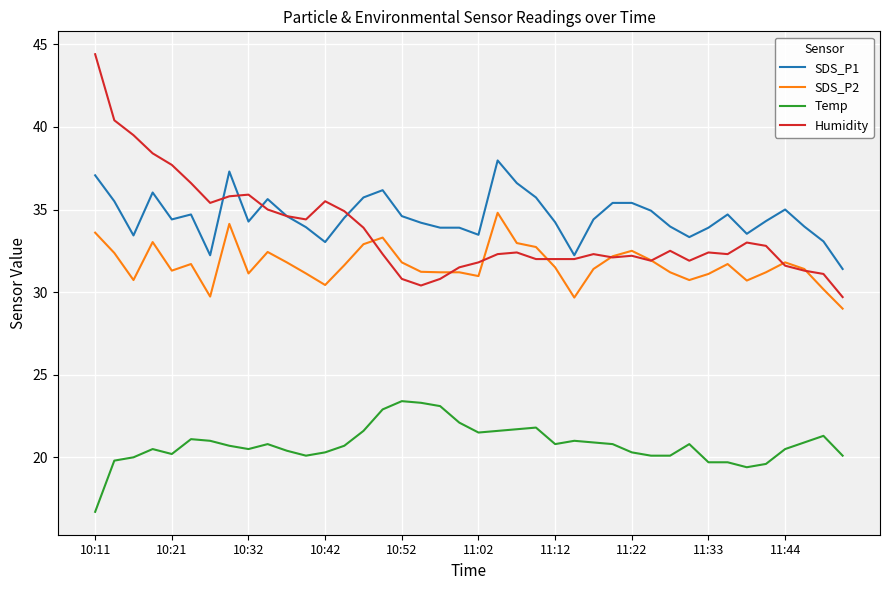

True or false: Temp and SDS_P2 intersect in this chart.

False